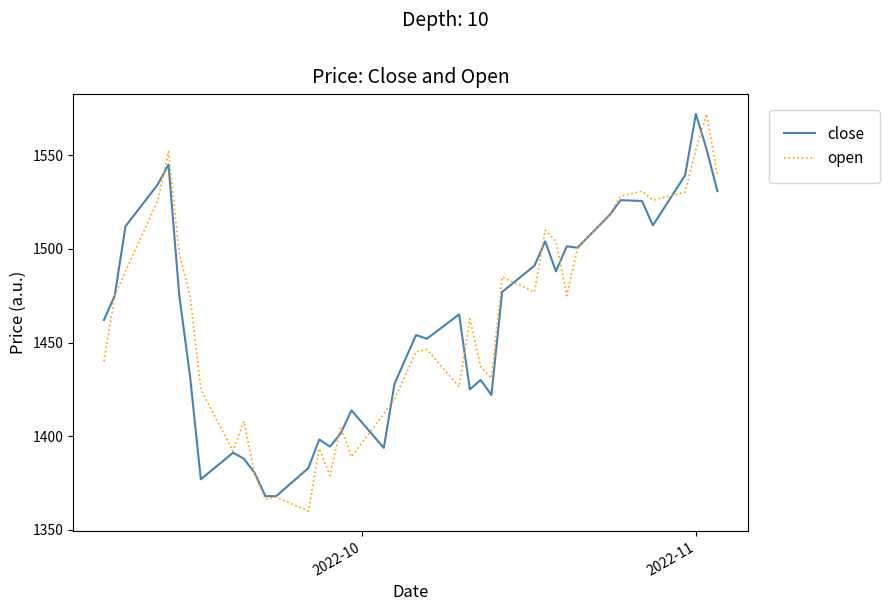

What is the greatest value displayed?

1572.0